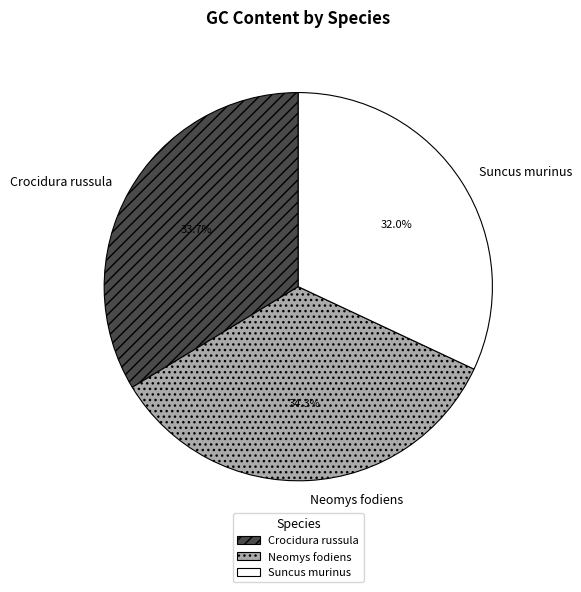

Approximately how many times larger is the value at Neomys fodiens compared to Crocidura russula?

1.0